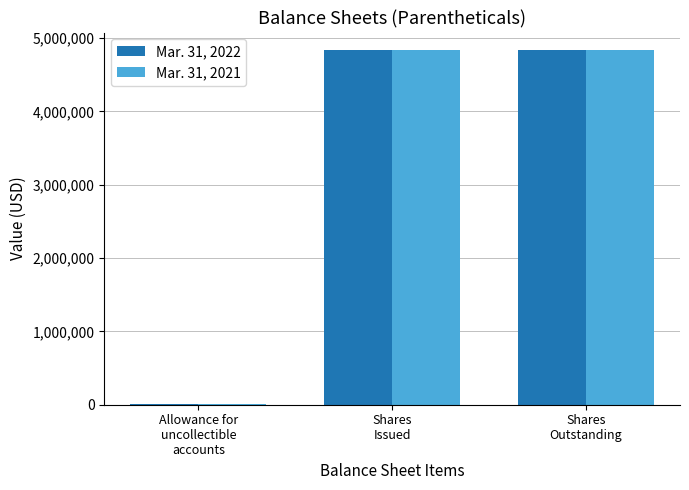

What are all the series names shown in the legend?

Mar. 31, 2022, Mar. 31, 2021